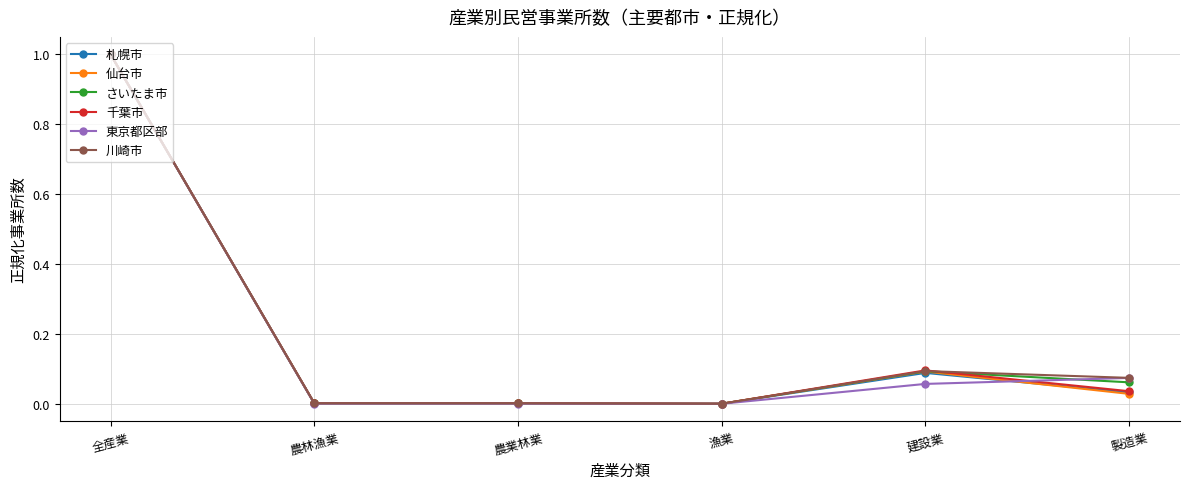

True or false: 千葉市 has a value of 0.0 at 製造業.

True